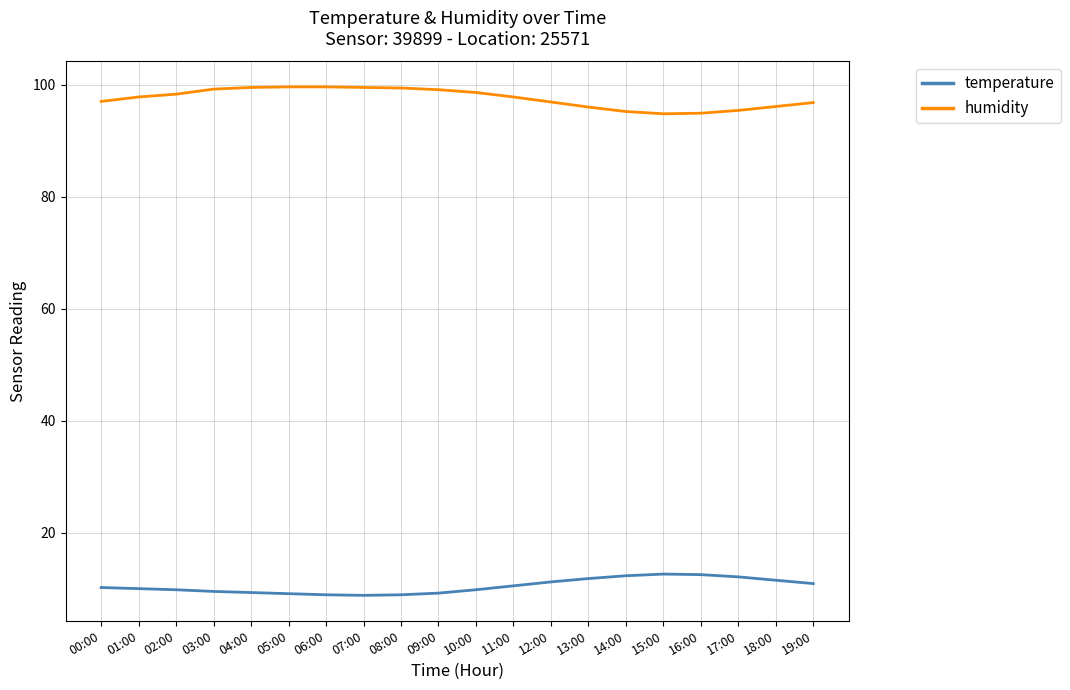

At 02:00, list the series in order from smallest to largest.

temperature, humidity